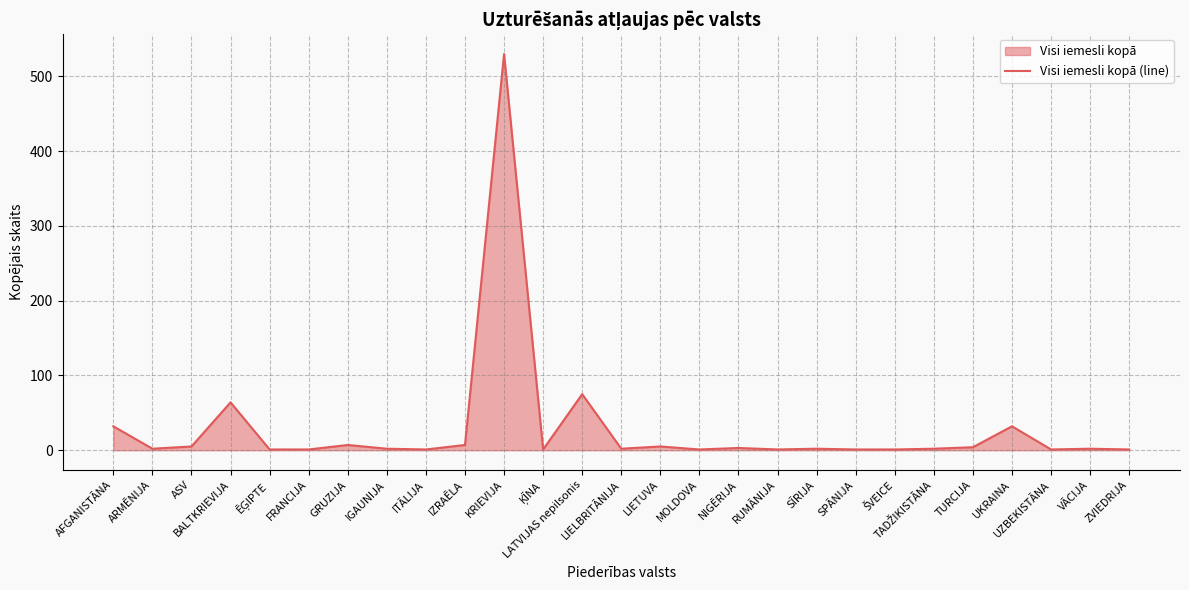

Reading left to right, list all the values displayed in this chart.

AFGANISTĀNA=32	ARMĒNIJA=2	ASV=5	BALTKRIEVIJA=64	ĒĢIPTE=1	FRANCIJA=1	GRUZIJA=7	IGAUNIJA=2	ITĀLIJA=1	IZRAĒLA=7	KRIEVIJA=530	ĶĪNA=1	LATVIJAS nepilsonis=75	LIELBRITĀNIJA=2	LIETUVA=5	MOLDOVA=1	NIGĒRIJA=3	RUMĀNIJA=1	SĪRIJA=2	SPĀNIJA=1	ŠVEICE=1	TADŽIKISTĀNA=2	TURCIJA=4	UKRAINA=32	UZBEKISTĀNA=1	VĀCIJA=2	ZVIEDRIJA=1